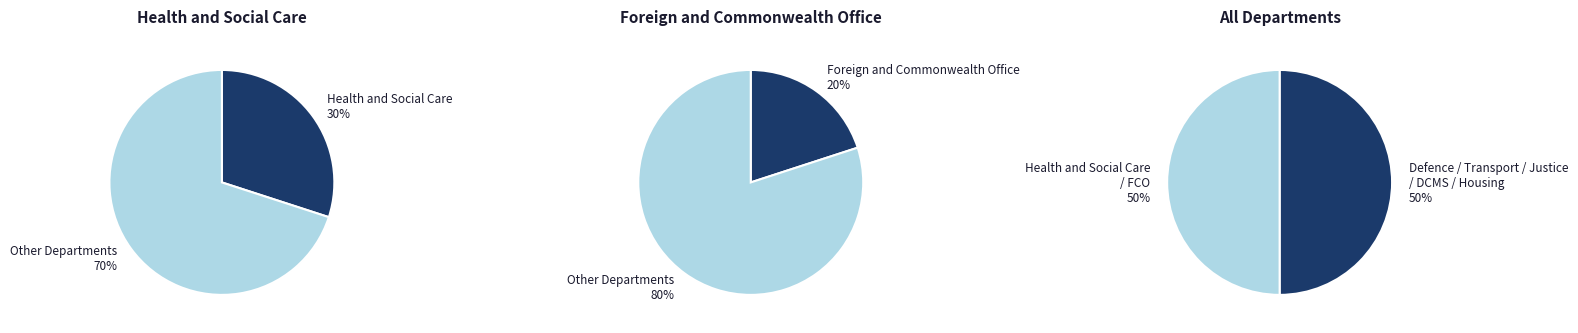

True or false: Health and Social Care accounts for 44% of the total.

False